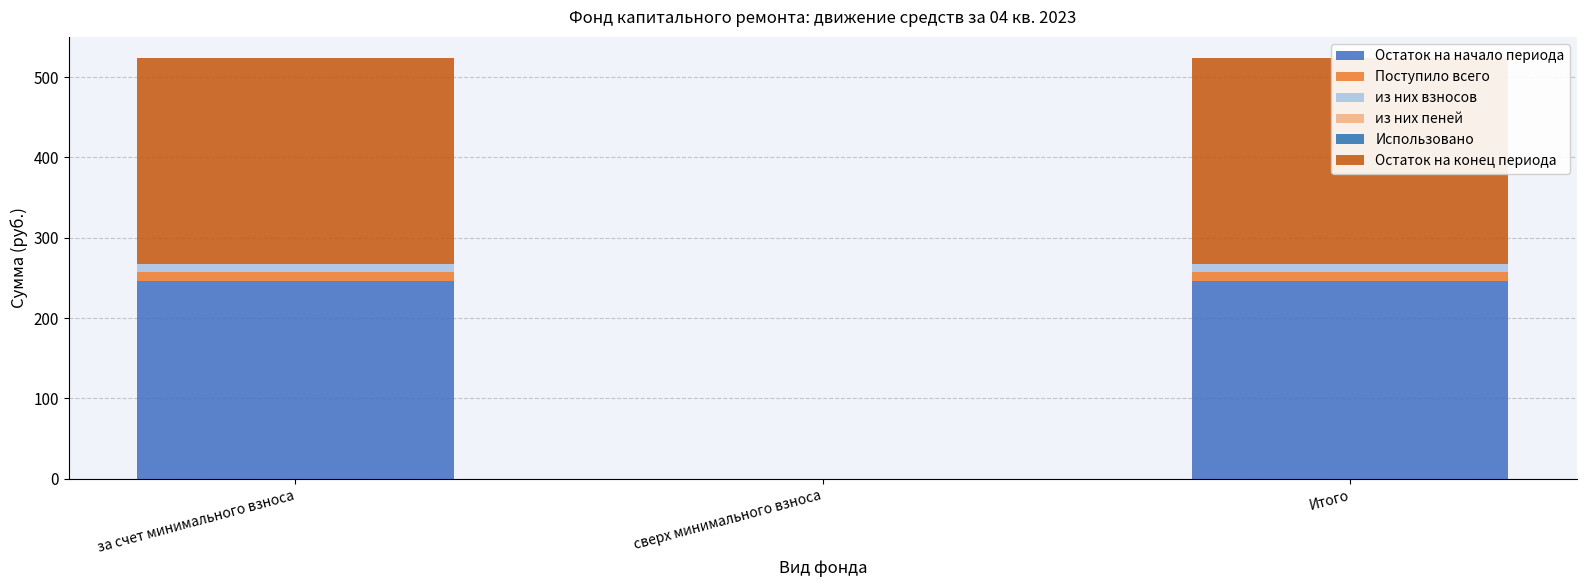

How many distinct data groups are displayed?

6